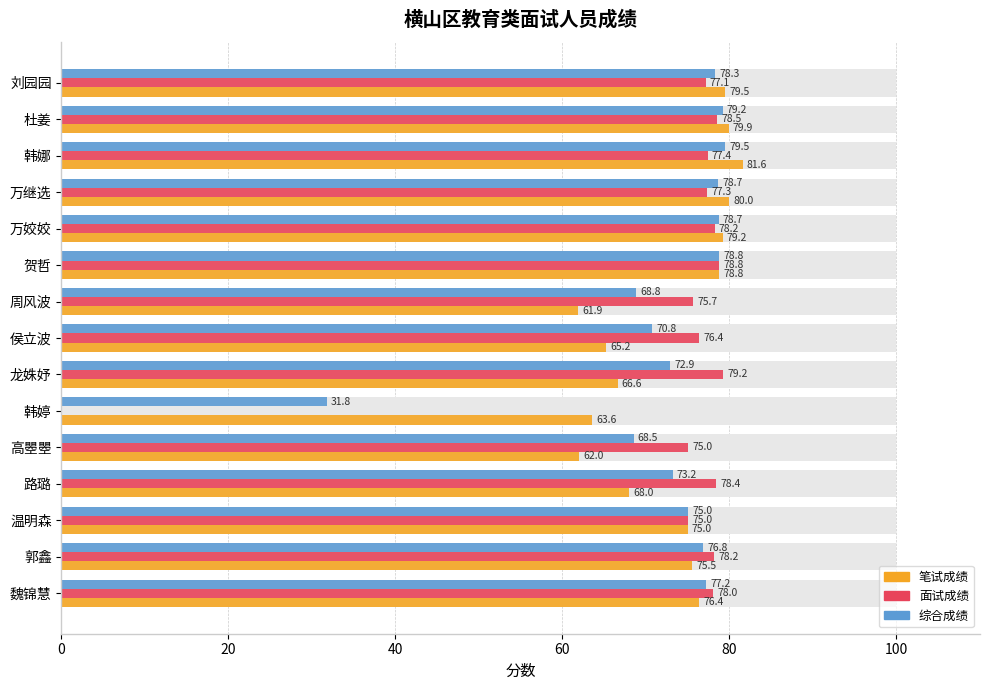

List the series in order of their peak value, highest first.

笔试成绩, 综合成绩, 面试成绩